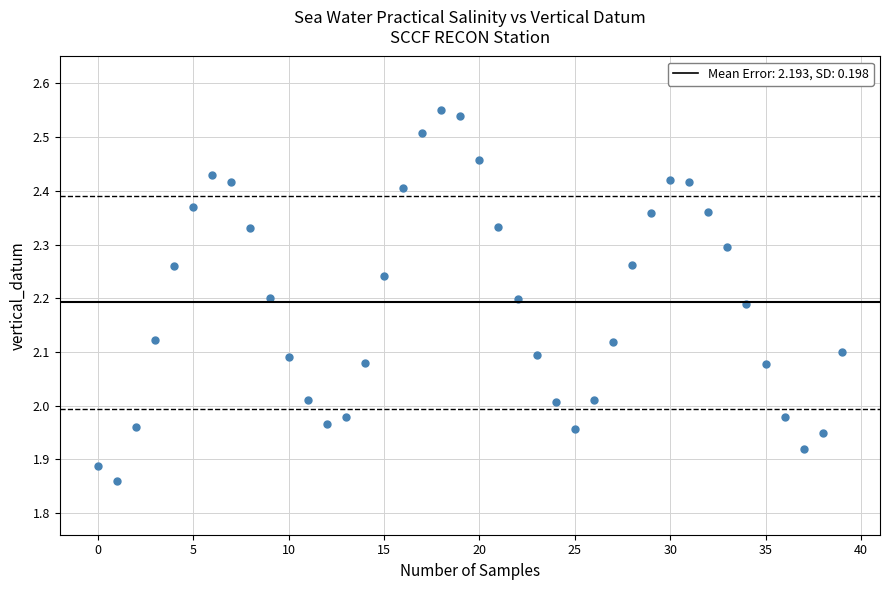

What is the range of Y values (max minus min)?

0.7